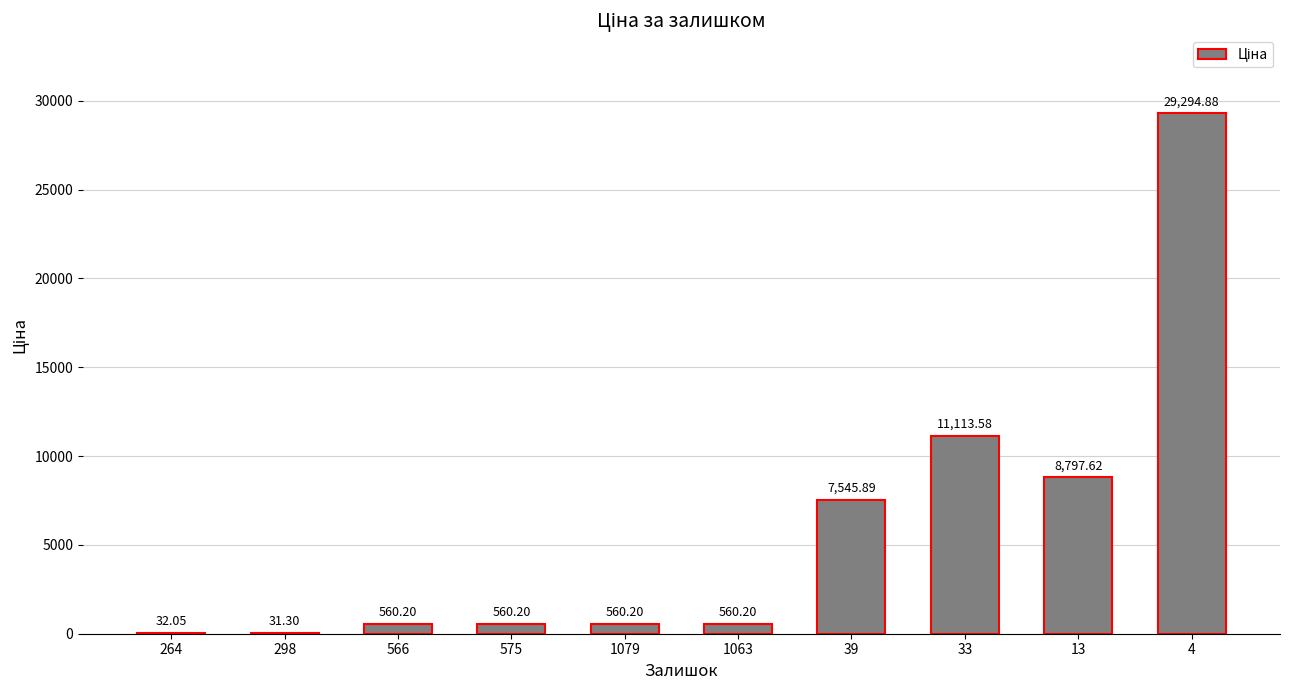

Approximately how many times larger is the value at 39 compared to 575?

13.5